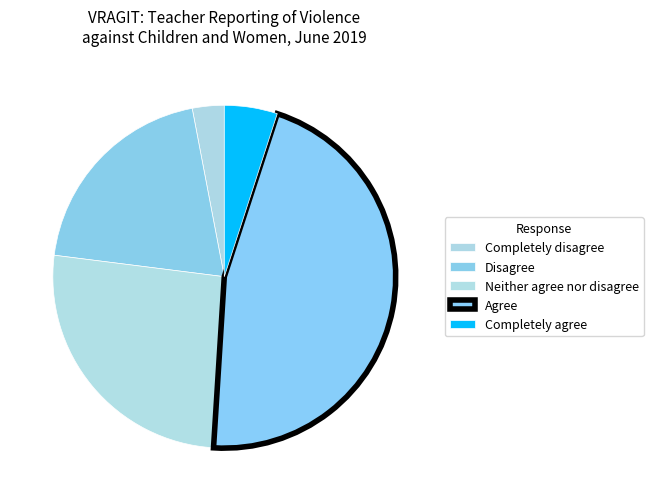

How many segments does this pie chart have?

5